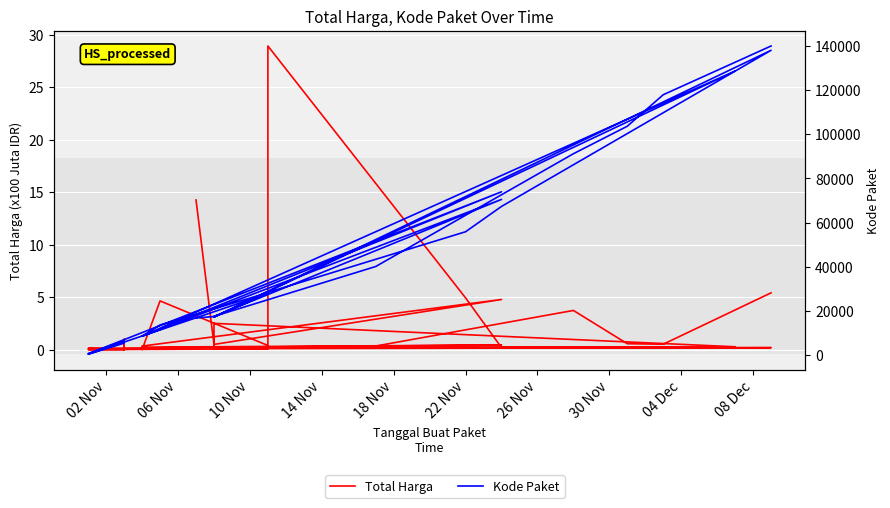

Which series has the largest range (max minus min)?

Kode Paket